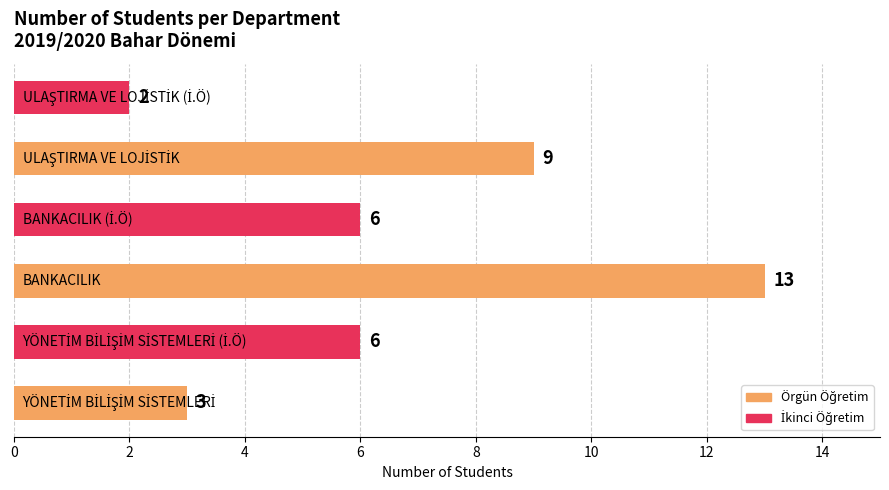

What is the difference between the maximum and minimum values?

11